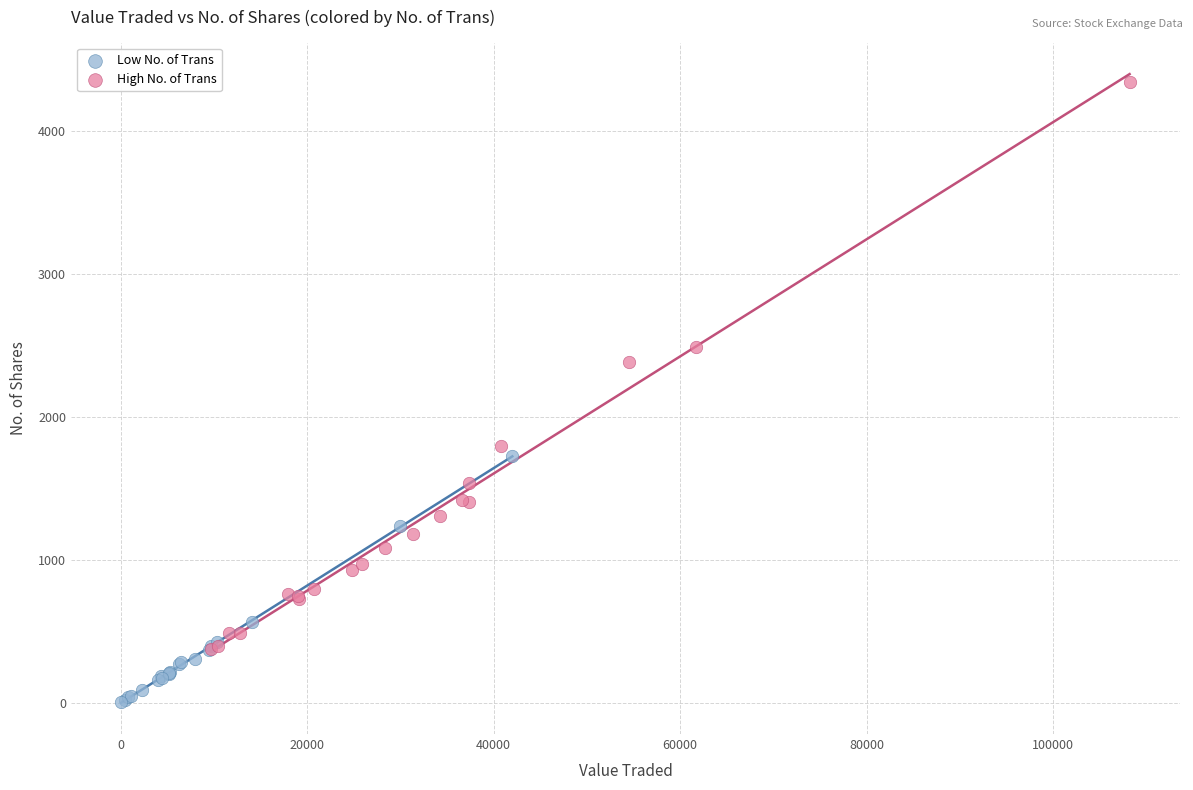

Which series reaches the minimum Y coordinate?

Low No. of Trans